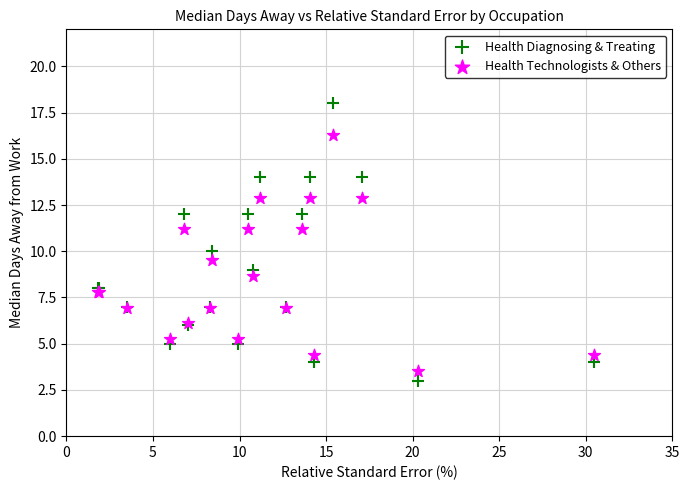

Which series contains the highest Y value?

Health Diagnosing & Treating